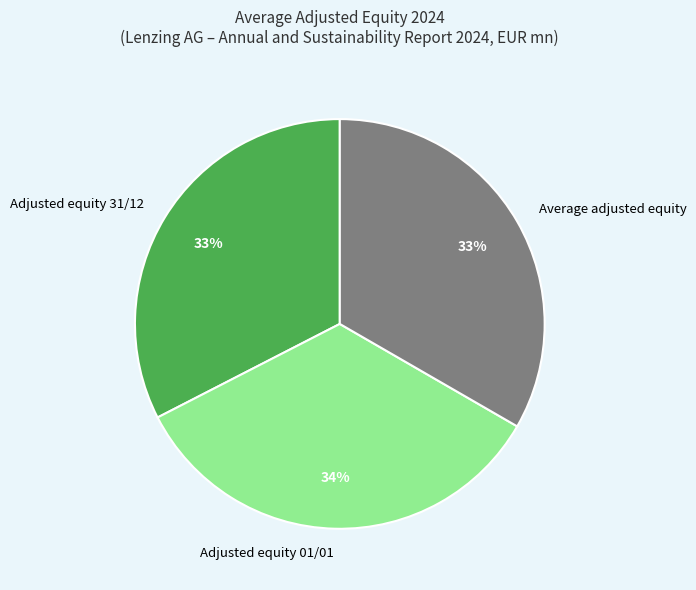

Is the sum of Adjusted equity 01/01 and Average adjusted equity greater than half?

Yes